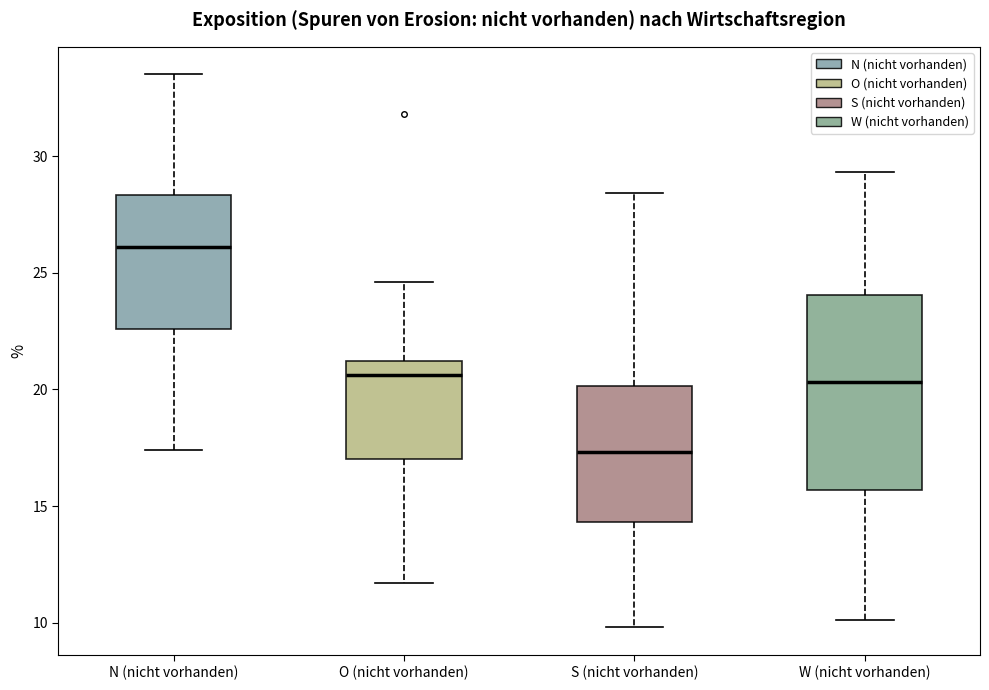

Where does the lower whisker of the box for O (nicht vorhanden) end on the y-axis? The values are not printed on the chart, so give them approximately, as read against the axis.

11.5